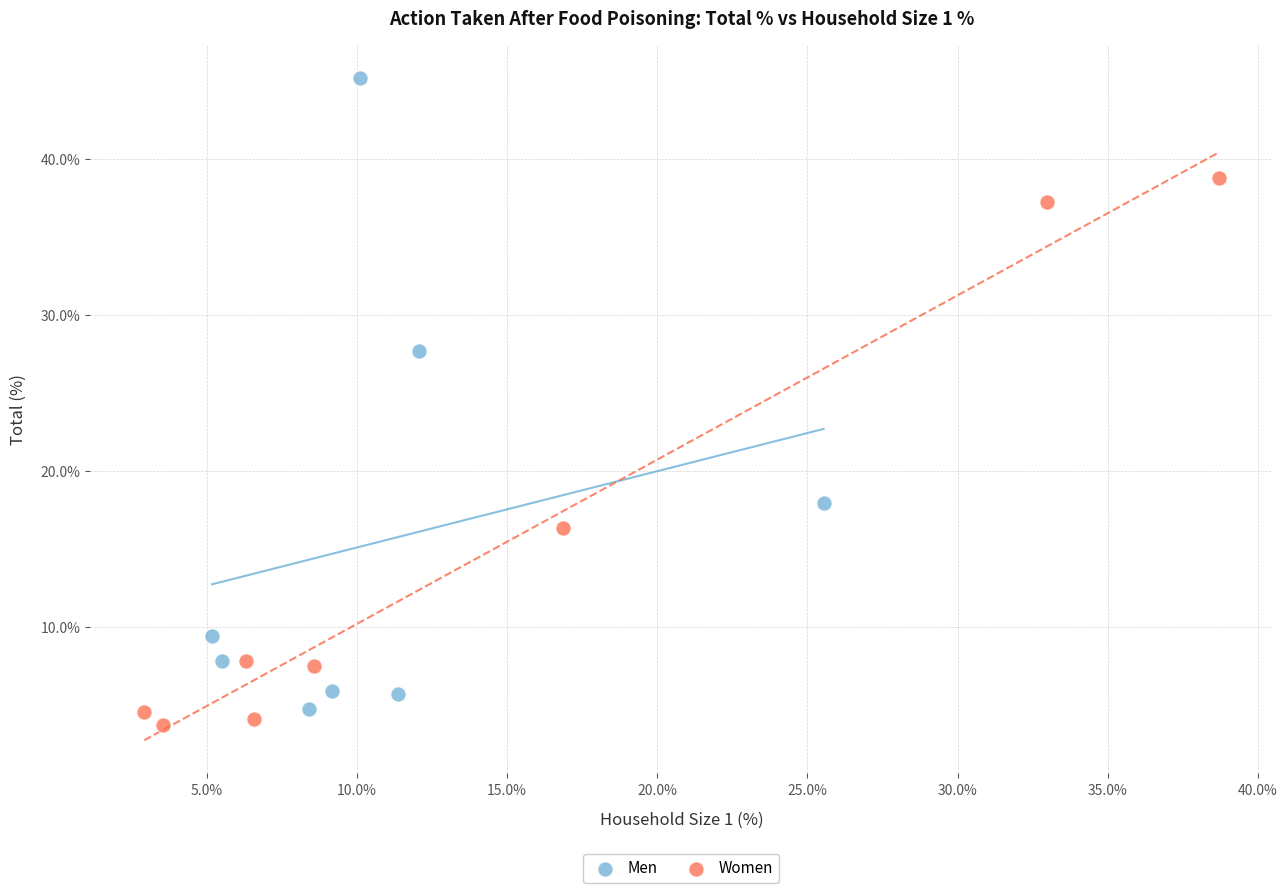

Which series reaches the maximum Y coordinate?

Men